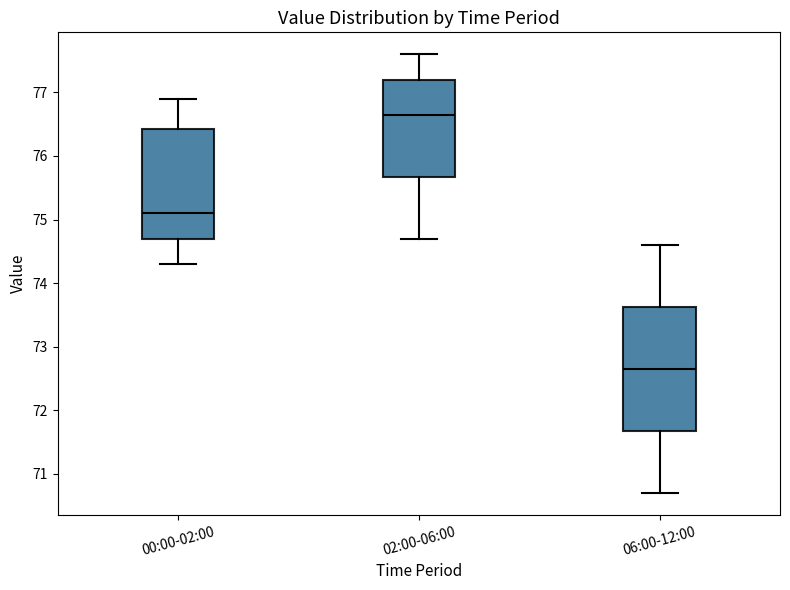

Which box is the tallest, from its lower edge to its upper edge?

06:00-12:00